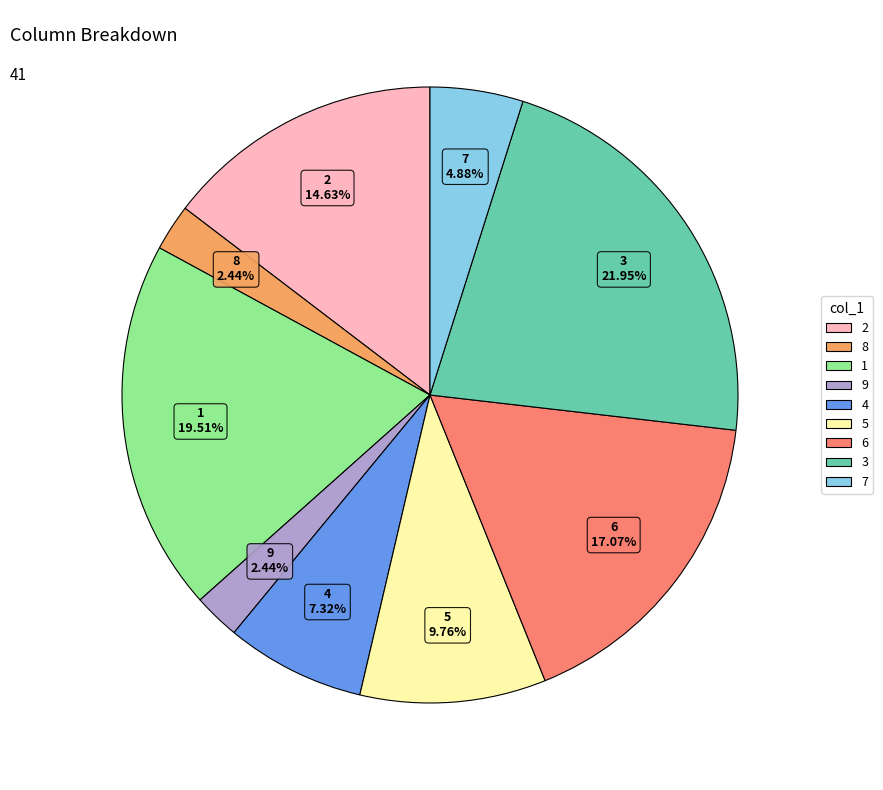

Is it true that 6 is 17% of the pie?

True